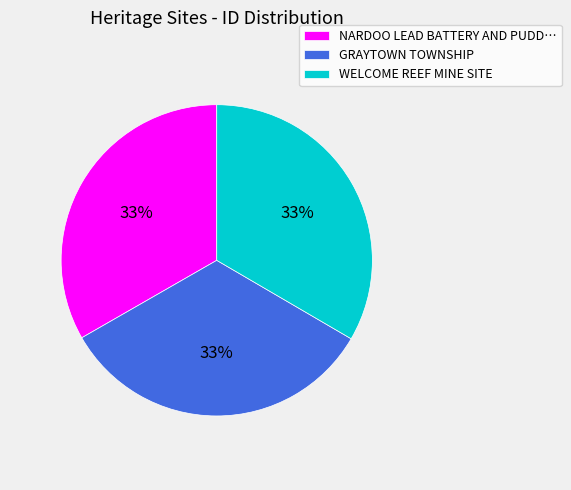

To the nearest percent, what is the average slice percentage?

33%